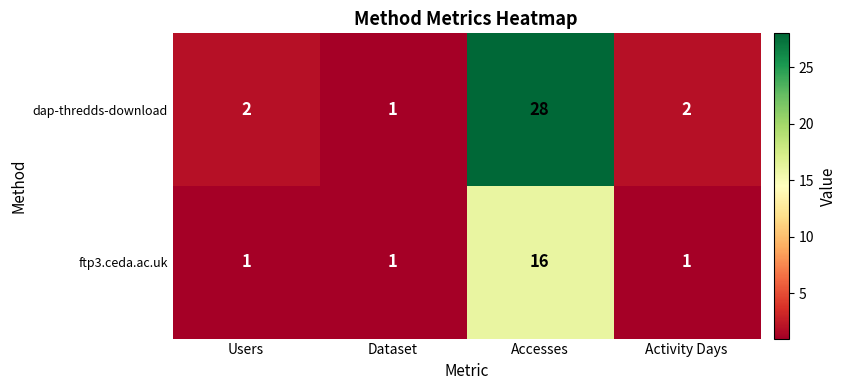

Rank the series at Activity Days from highest to lowest value.

dap-thredds-download, ftp3.ceda.ac.uk